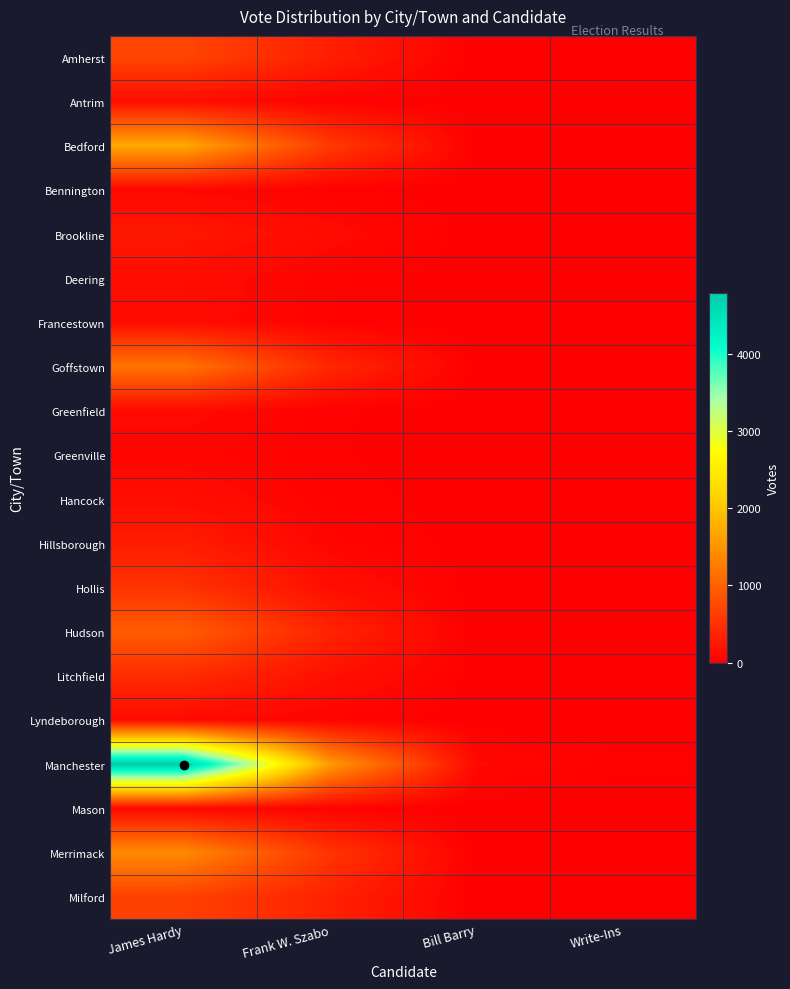

Which label corresponds to the largest value in the chart?

James Hardy